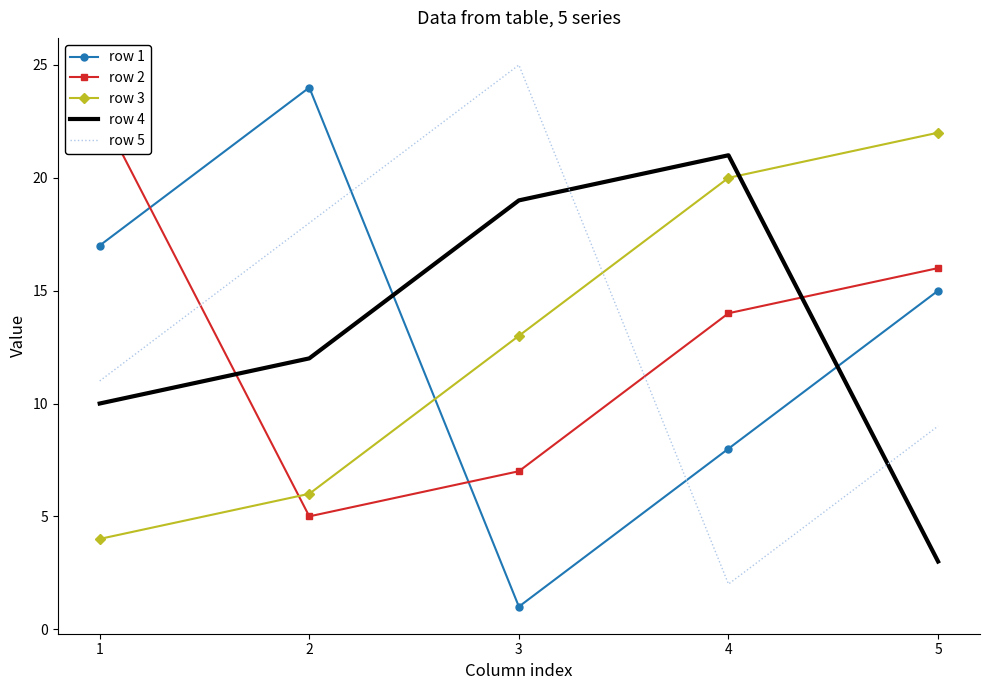

How many values in the row 2 series are below 14?

2